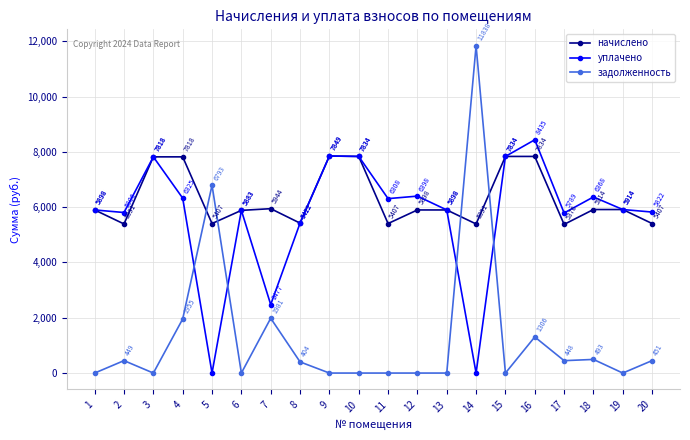

Rank the series by their maximum value, from highest to lowest.

задолженность, уплачено, начислено